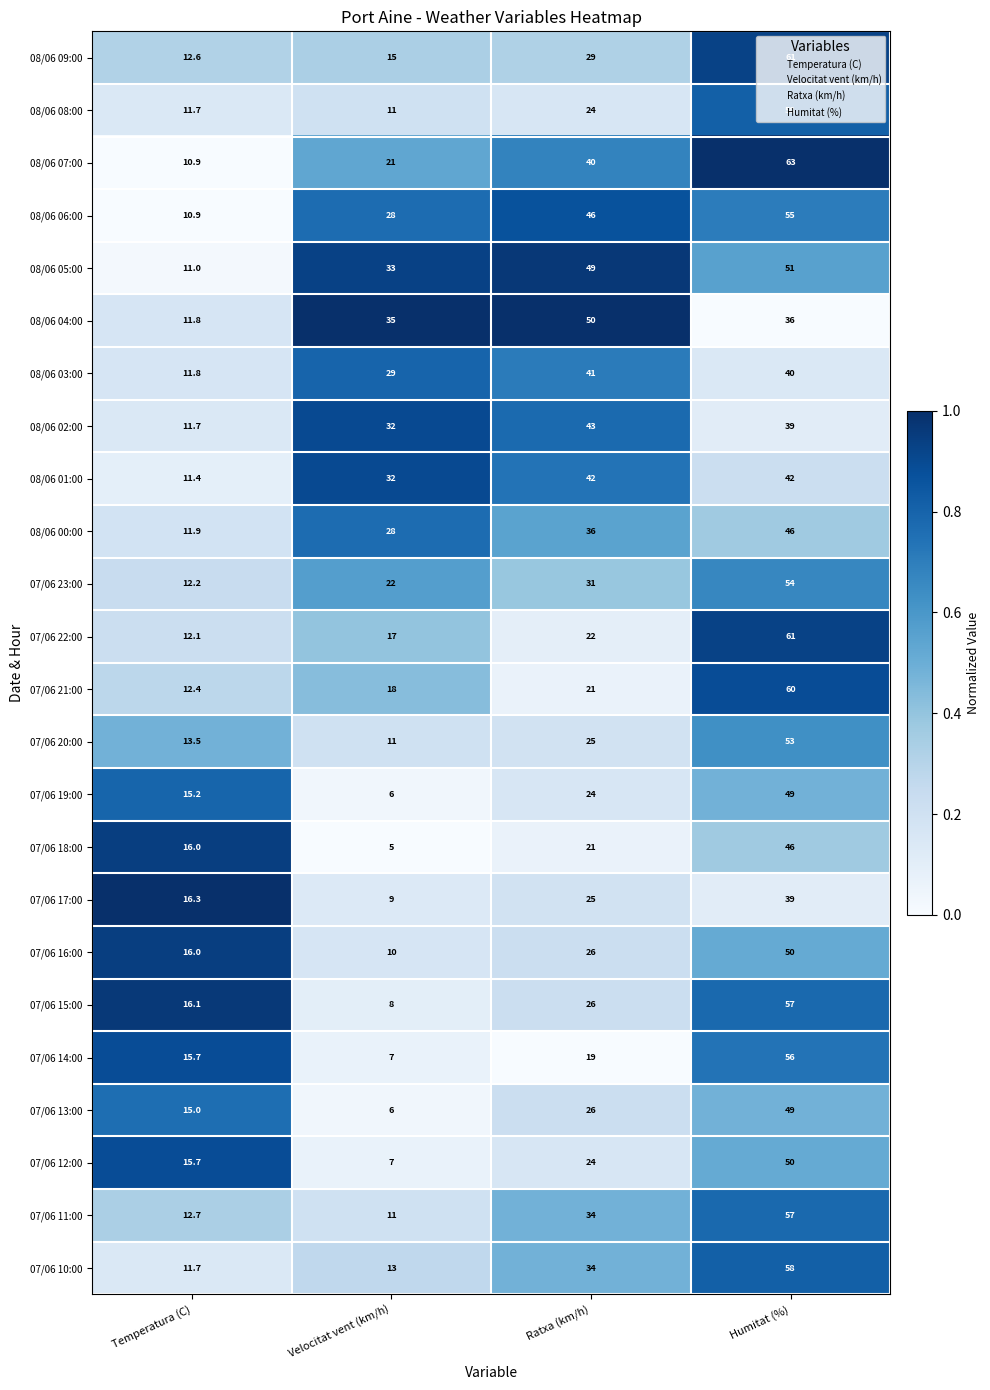

What is the average value of the 08/06 07:00 series?

33.7